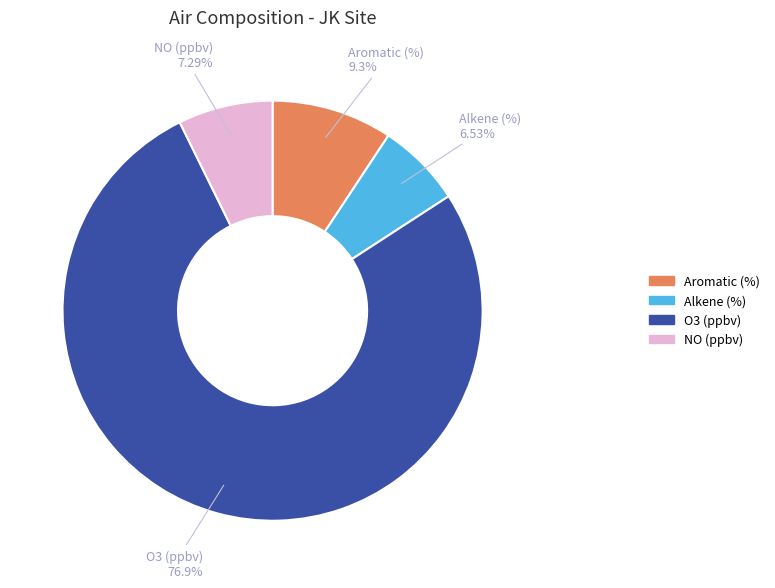

Combined, do Alkene (%) and Aromatic (%) account for over 50%?

No